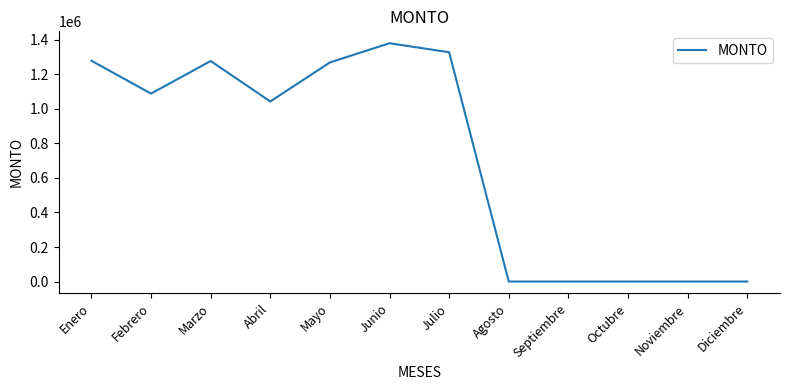

What is the maximum value shown in the chart?

1380304.0